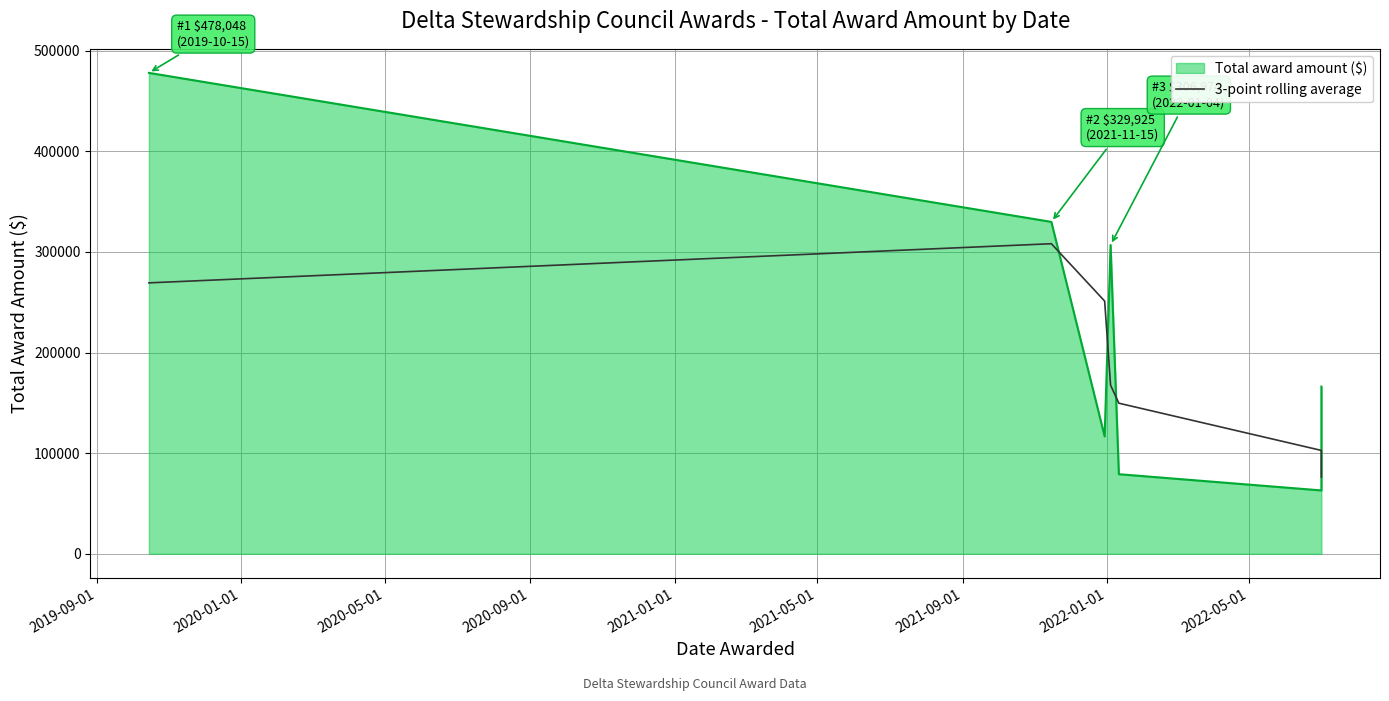

Reading left to right, what are all the values shown in this chart?

269324.5	308227.5	251202.9	167604.2	149698.2	102760.4	76384.0